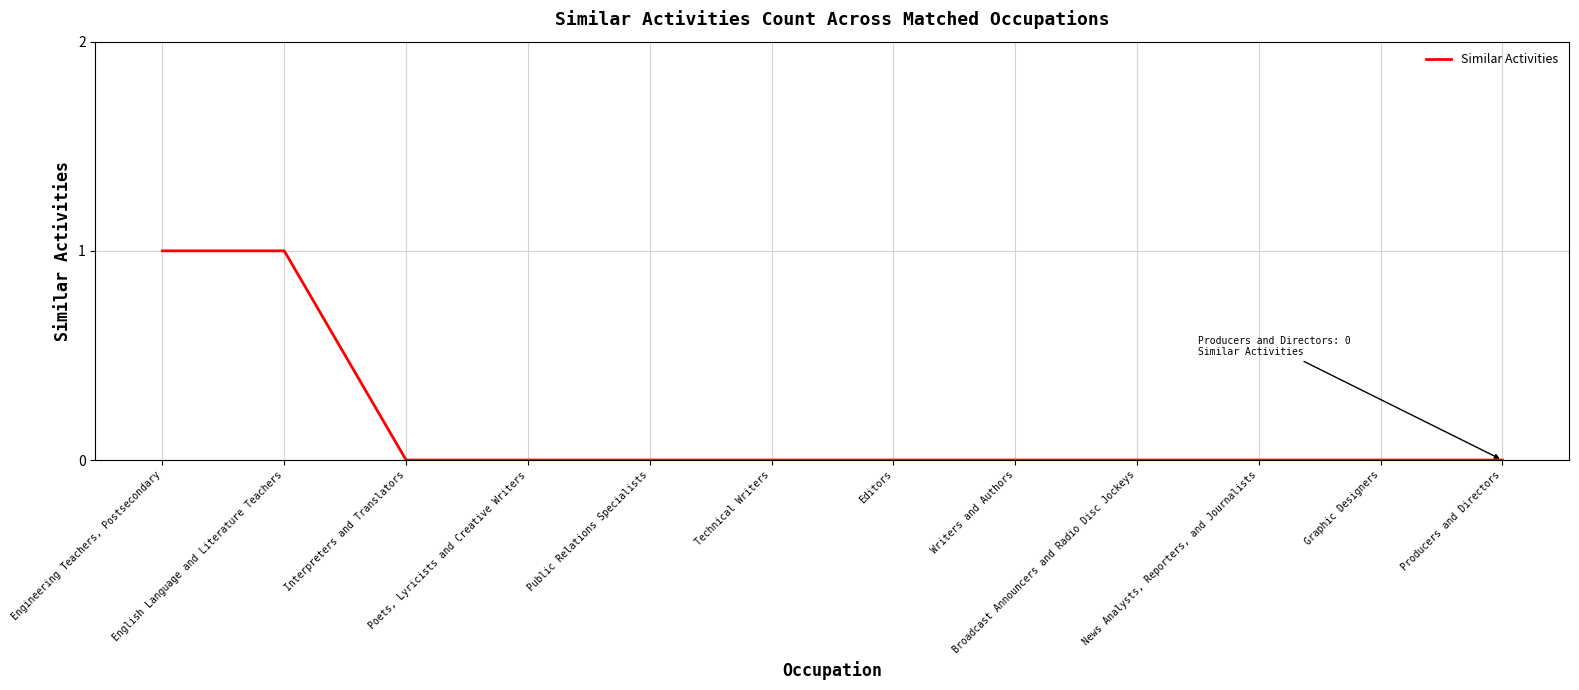

How many lines are shown in the chart?

1